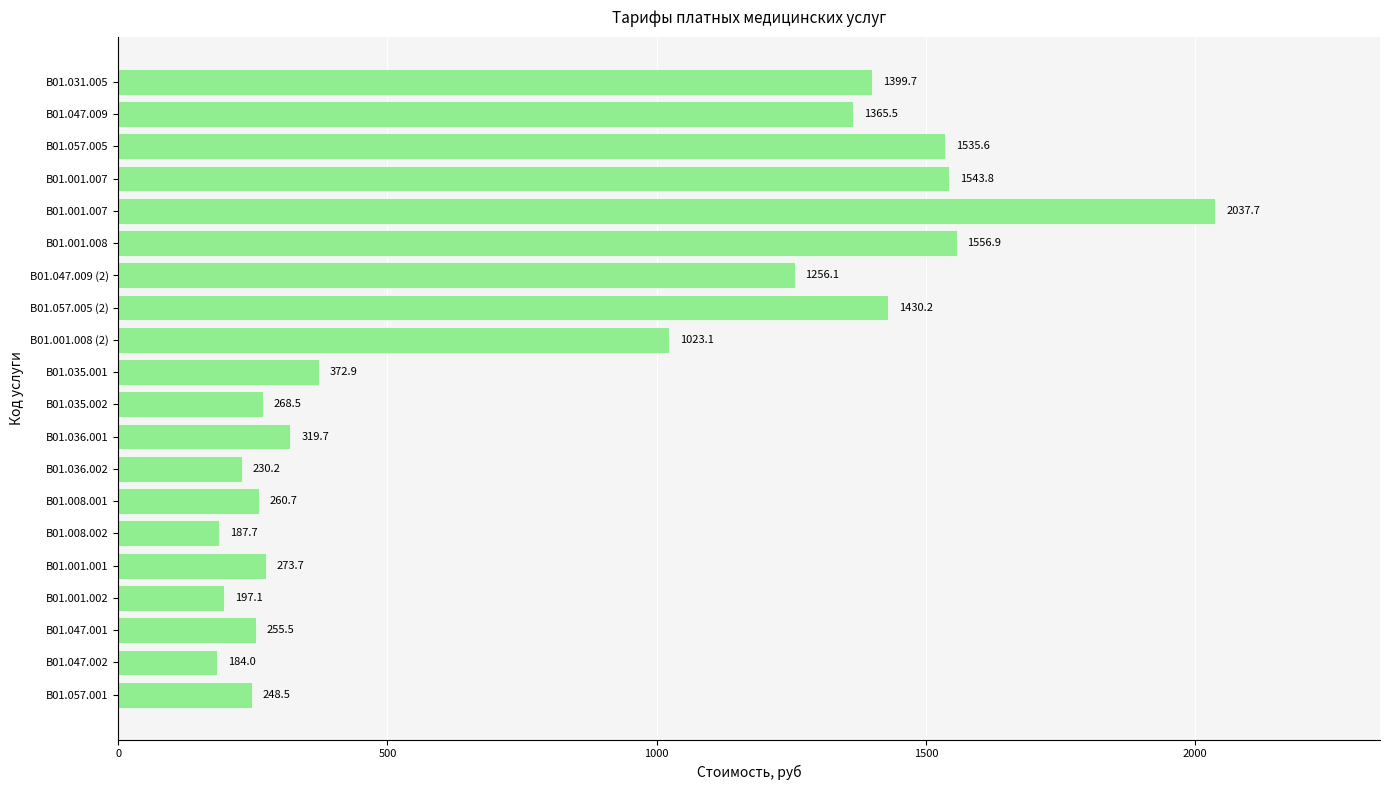

At which category does the chart reach its minimum across all series?

B01.047.002